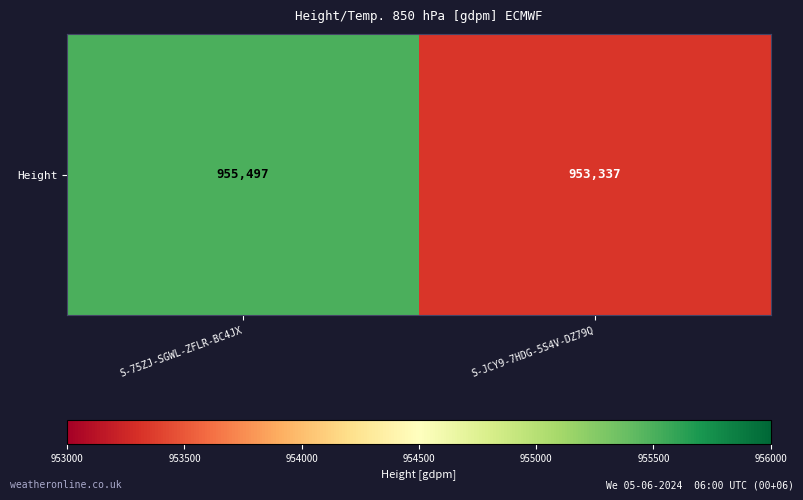

List the labels in order of value, smallest first.

S-JCY9-7HDG-5S4V-DZ79Q, S-75ZJ-SGWL-ZFLR-BC4JX